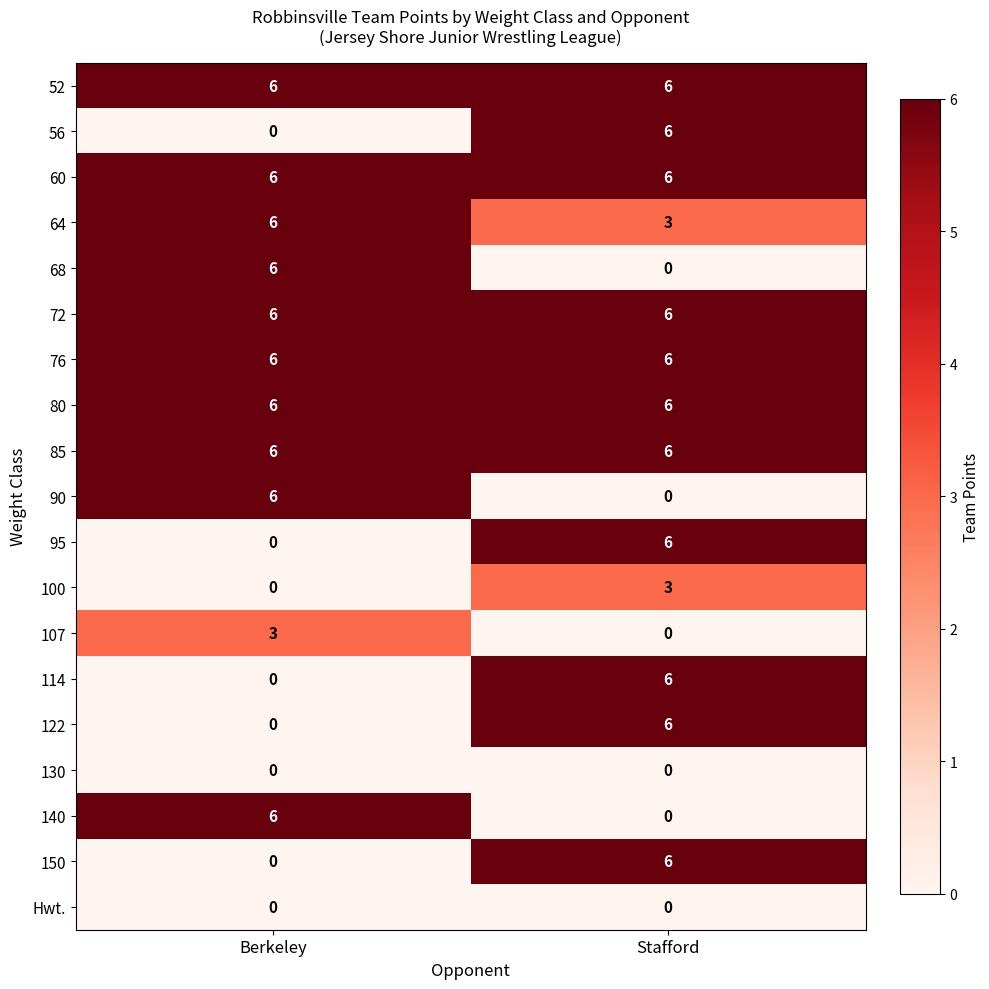

What is the difference between the highest and lowest values at Berkeley?

6